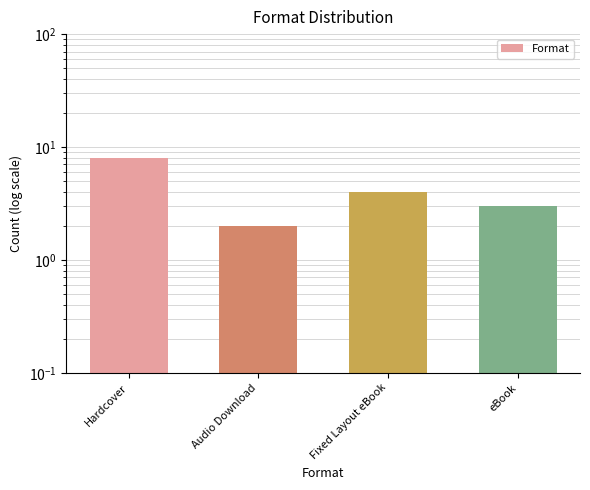

How many bars are there in total?

4